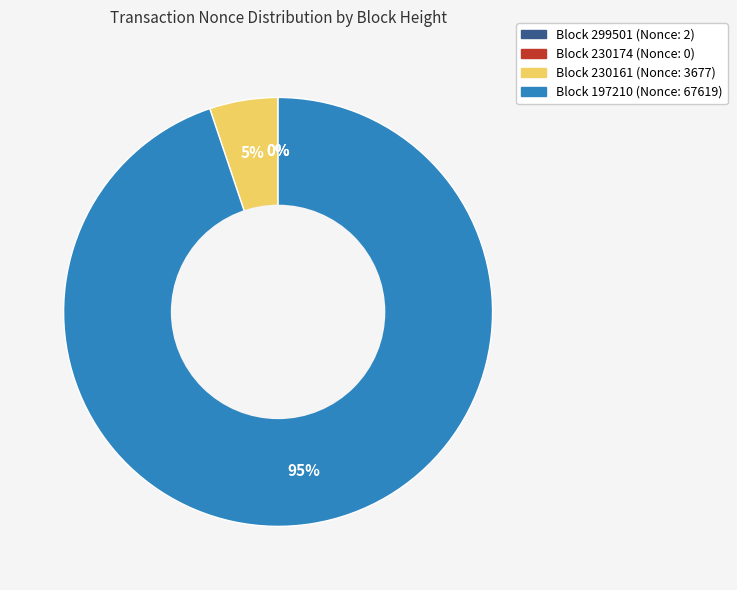

To the nearest percent, what is the difference between the largest and smallest slice percentages?

95%